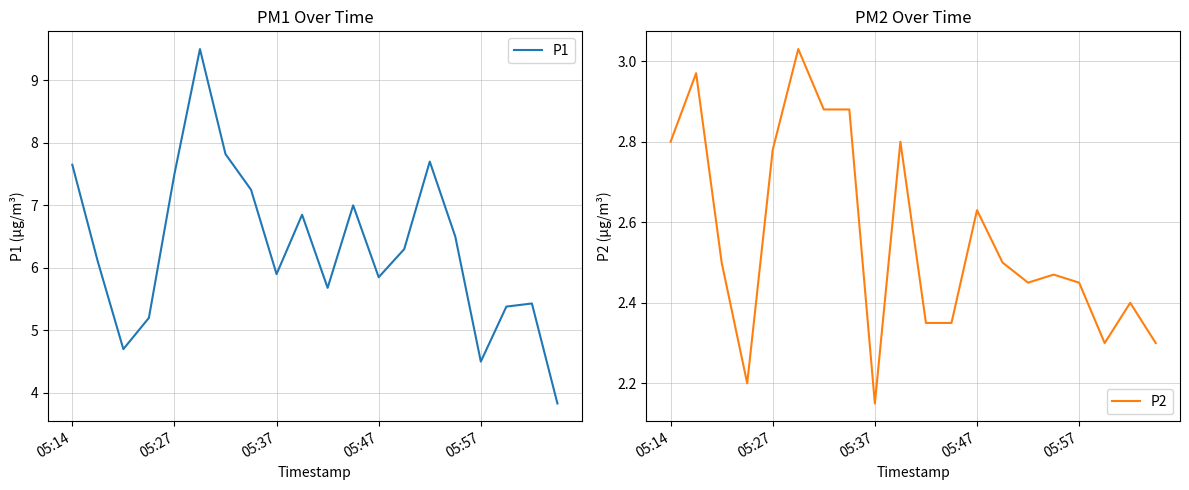

What position from the right is 05:14?

20